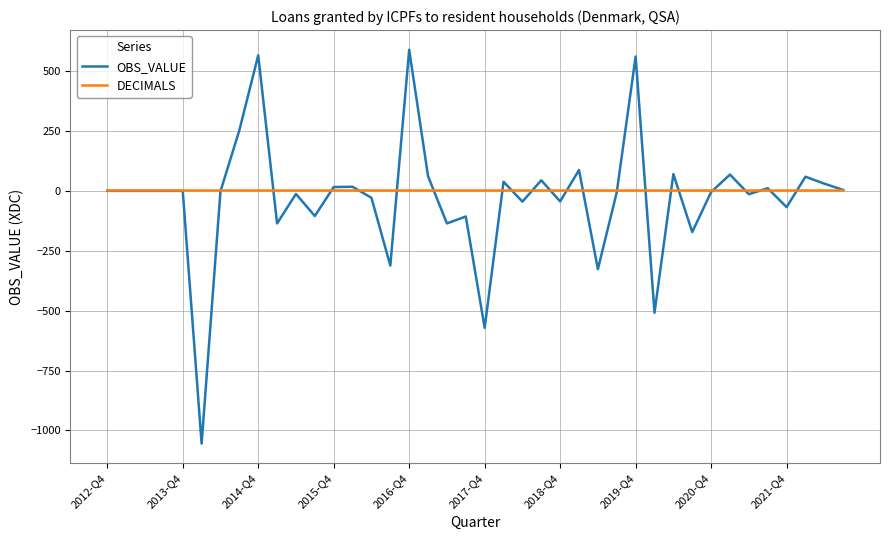

What is the average value of the DECIMALS series?

2